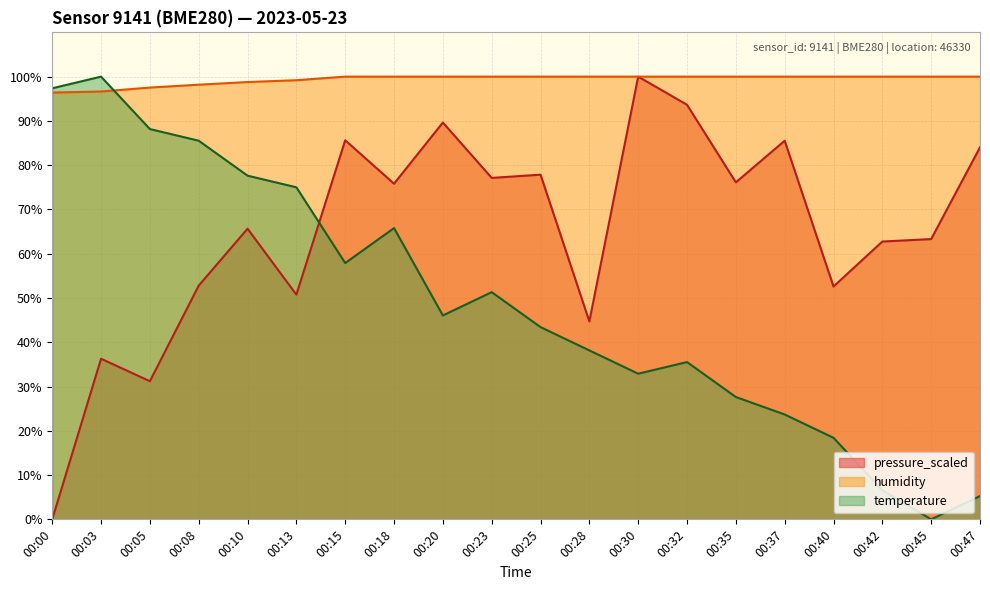

Rank the series by their maximum value, from lowest to highest.

temperature, humidity, pressure_scaled